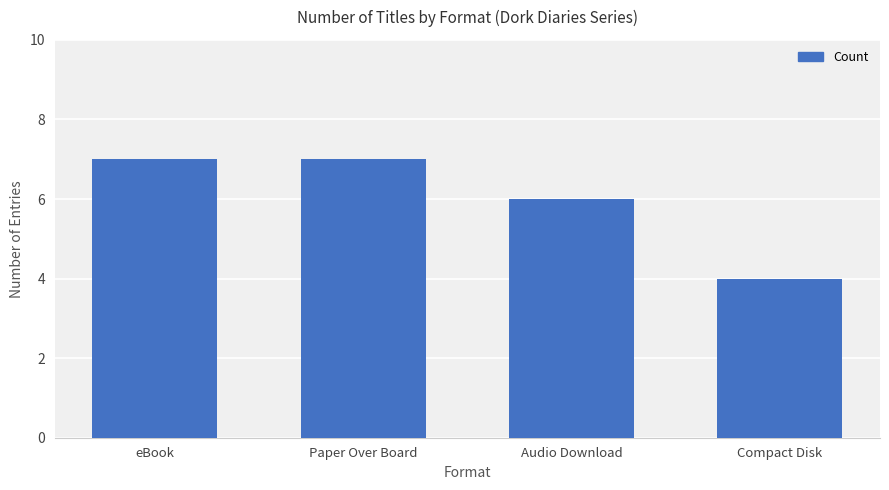

What is the label of the 1st bar from the right?

Compact Disk